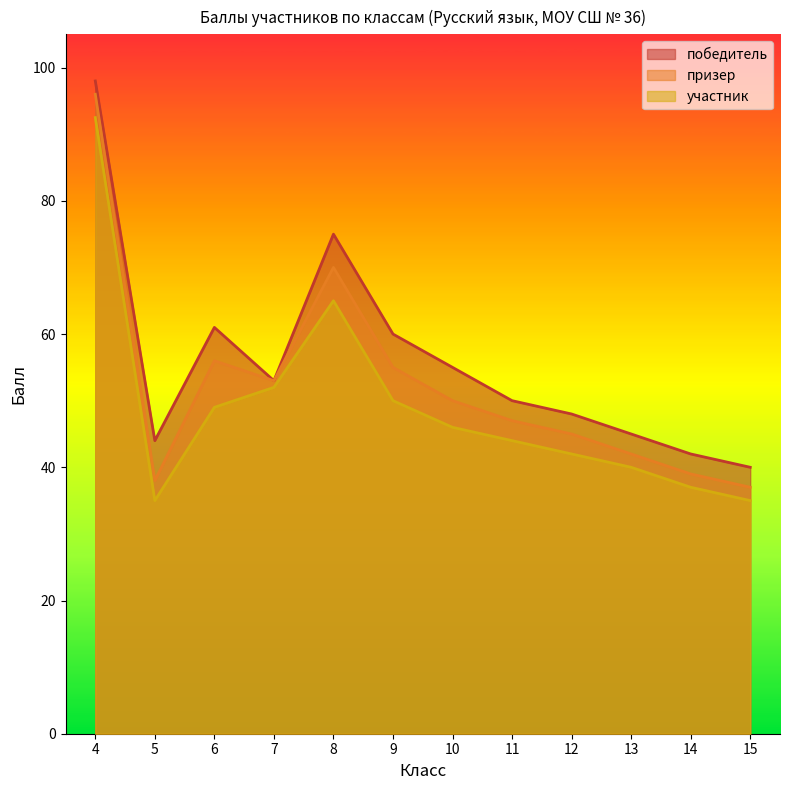

Rank the series by their maximum value, from highest to lowest.

победитель, призер, участник